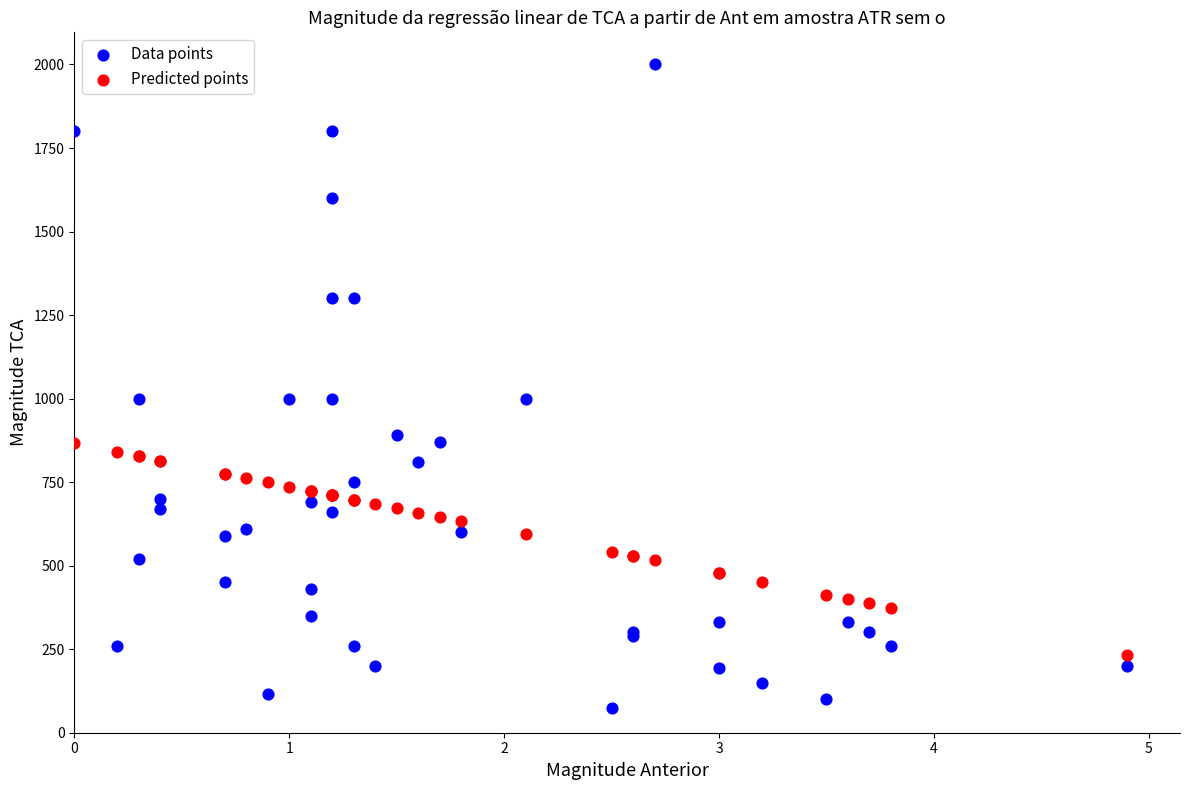

What is the X range (max minus min) for the scatter plot?

4.9